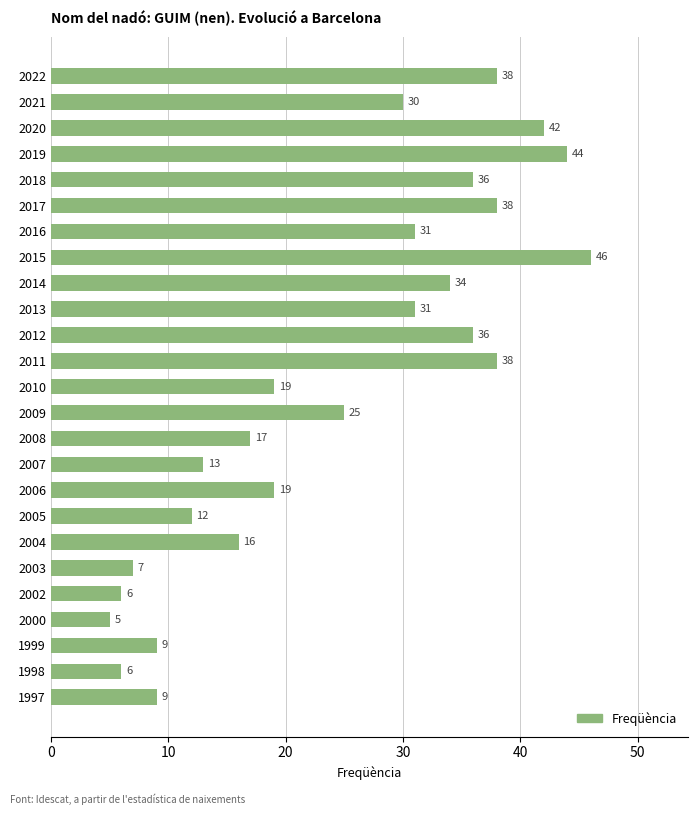

What is the ratio of the value at 1999 to the value at 2003?

1.3